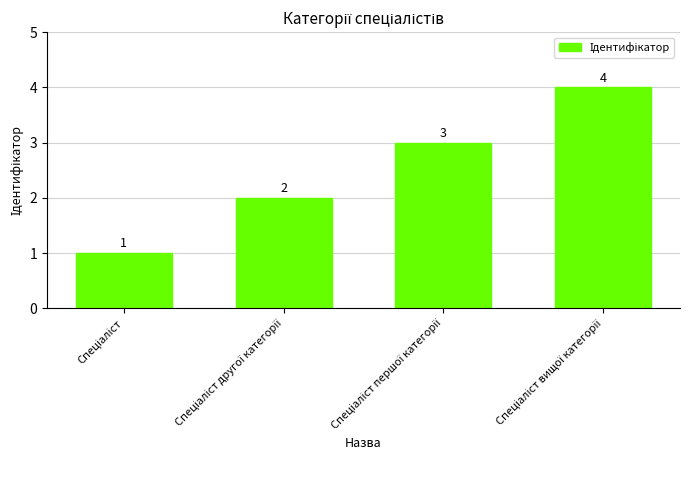

Reading left to right, list all the values displayed in this chart.

1	2	3	4